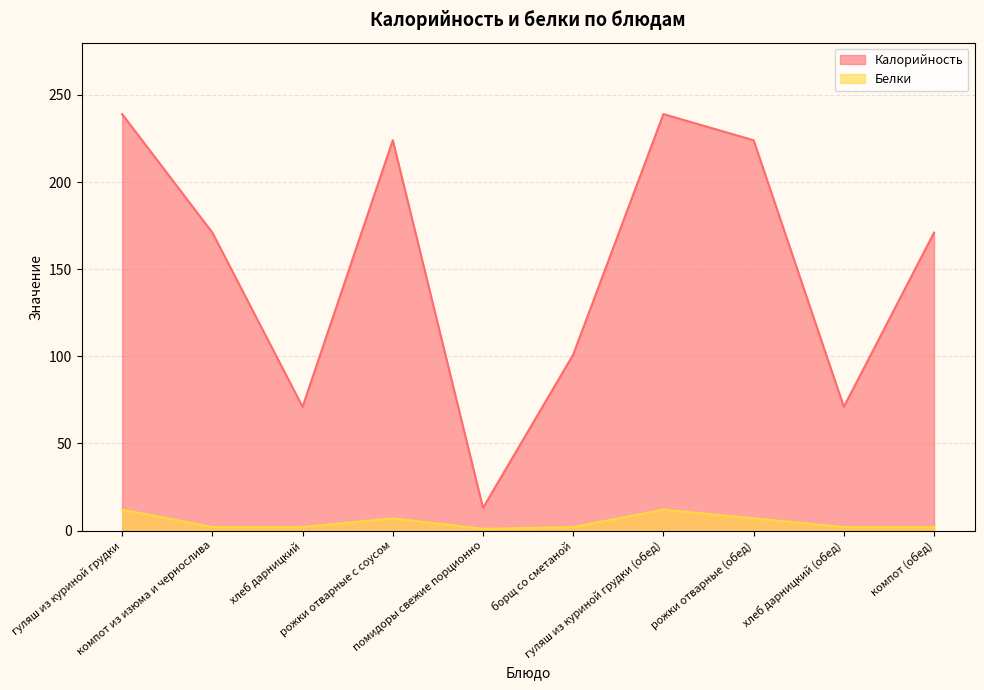

Which series has the widest spread of values?

Калорийность